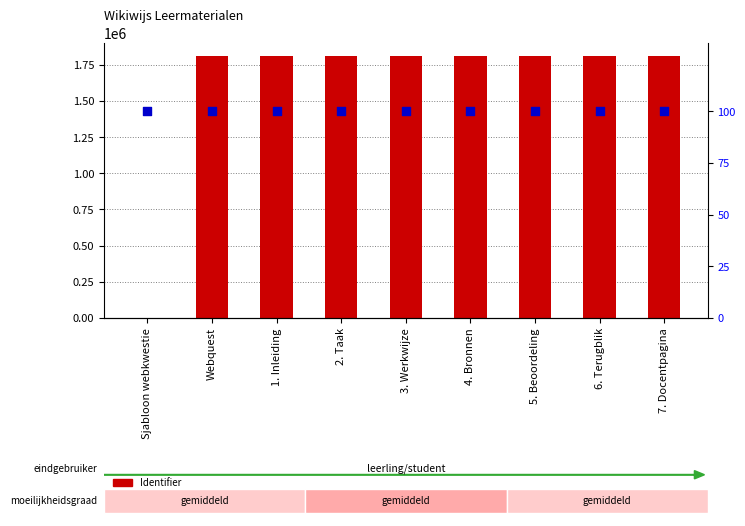

At which category is the sum across all series the highest?

7. Docentpagina